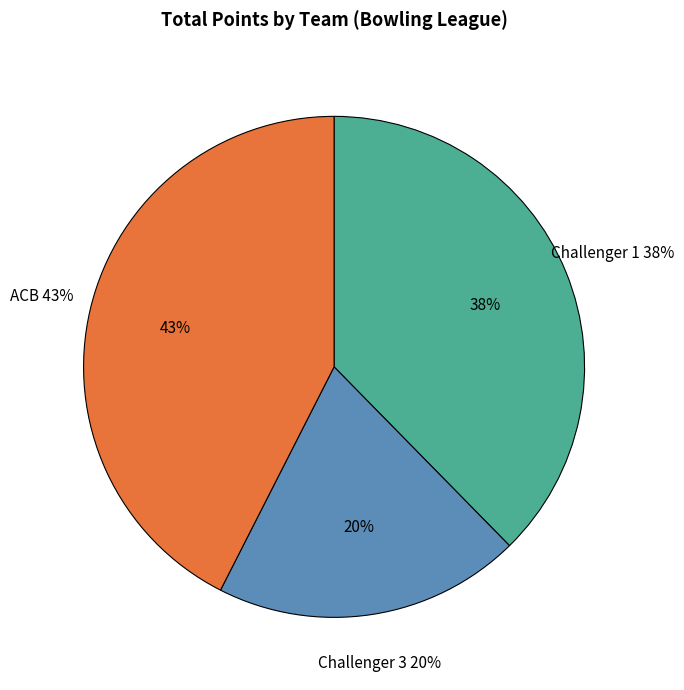

What percentage is the Challenger 3 slice, to the nearest percent?

20%